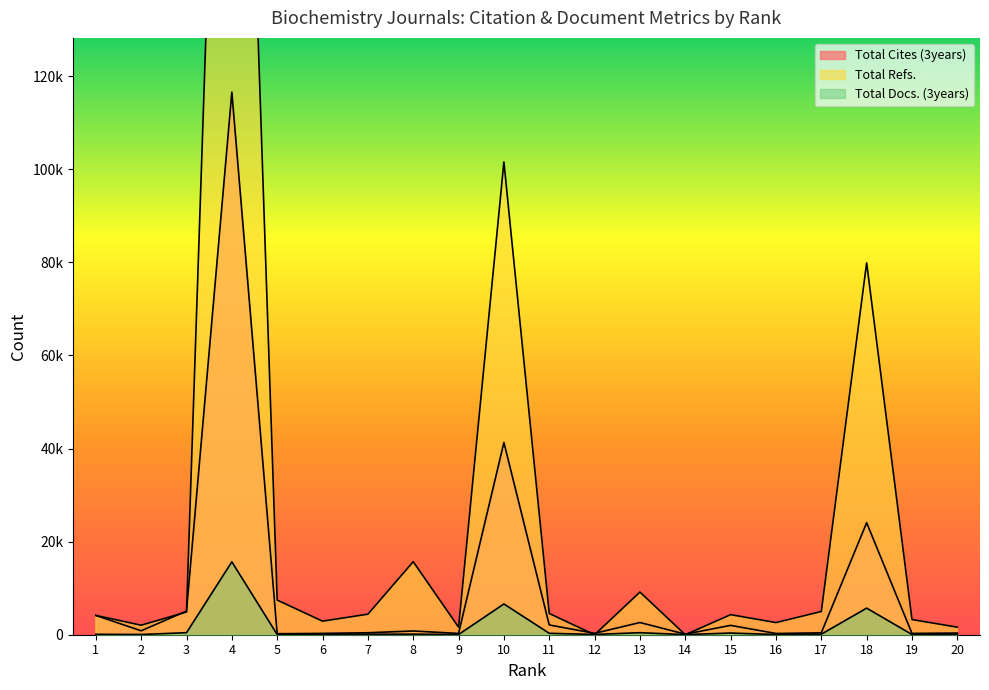

True or false: Total Cites (3years) and Total Docs. (3years) cross at least once.

False